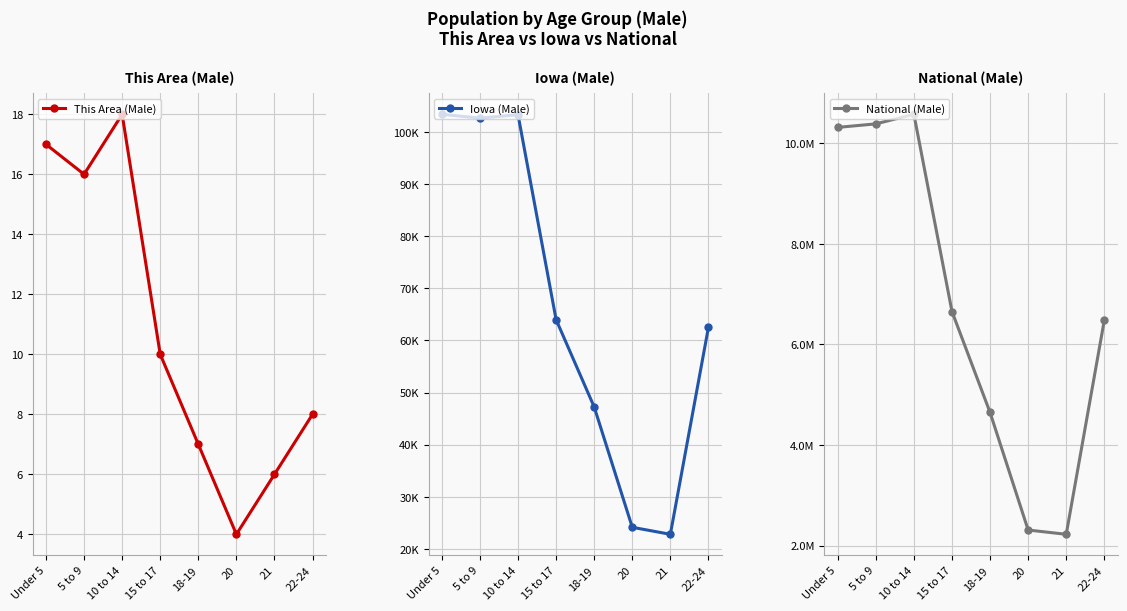

Rank the series at 15 to 17 from highest to lowest value.

National (Male), Iowa (Male), This Area (Male)